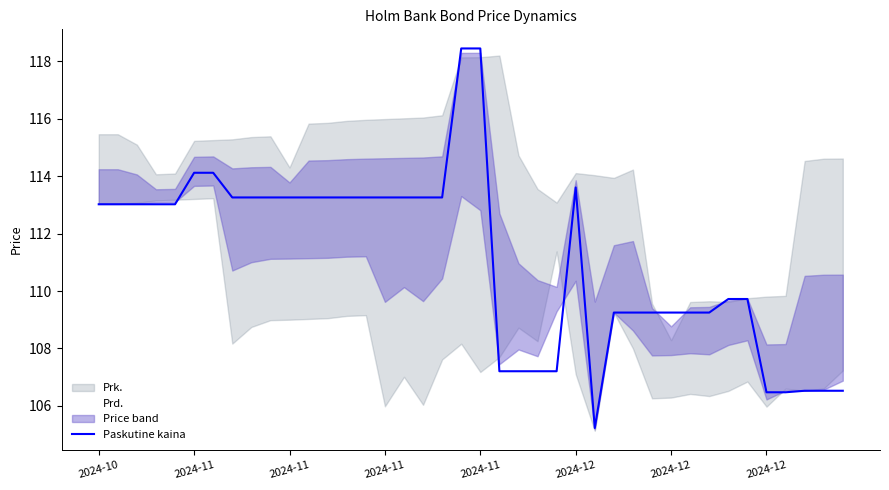

What is the change in value from 22 to 32?

+2.0